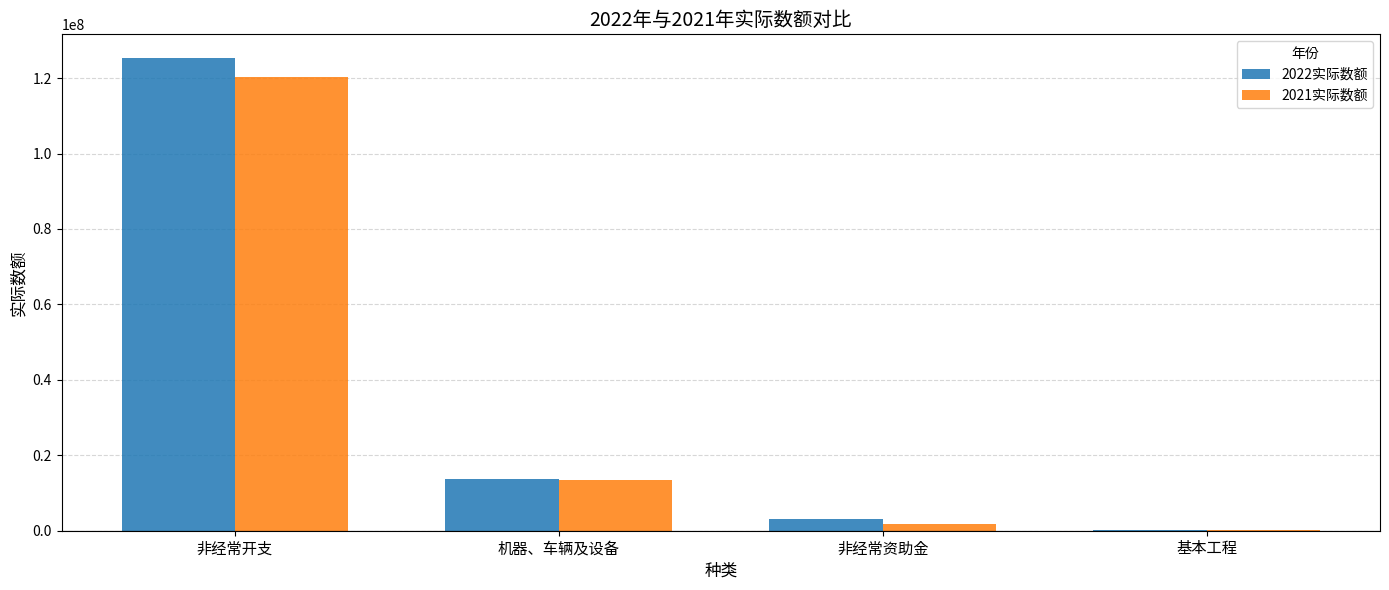

Which category has the highest value across all series?

非经常开支